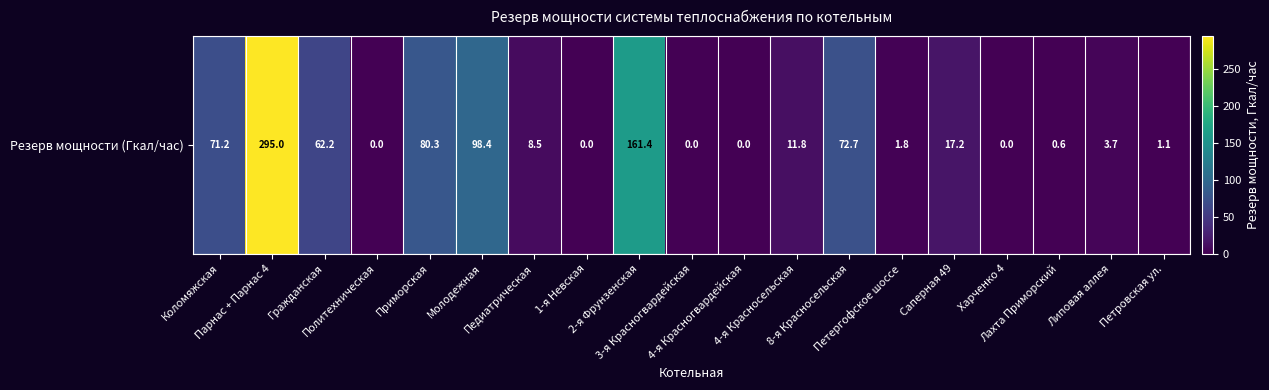

Reading left to right, extract all data points from this chart.

Коломяжская=71.2	Парнас + Парнас 4=295.0	Гражданская=62.2	Политехническая=0.0	Приморская=80.3	Молодежная=98.4	Педиатрическая=8.5	1-я Невская=0.0	2-я Фрунзенская=161.4	3-я Красногвардейская=0.0	4-я Красногвардейская=0.0	4-я Красносельская=11.8	8-я Красносельская=72.7	Петергофское шоссе=1.8	Саперная 49=17.2	Харченко 4=0.0	Лахта Приморский=0.6	Липовая аллея=3.7	Петровская ул.=1.1